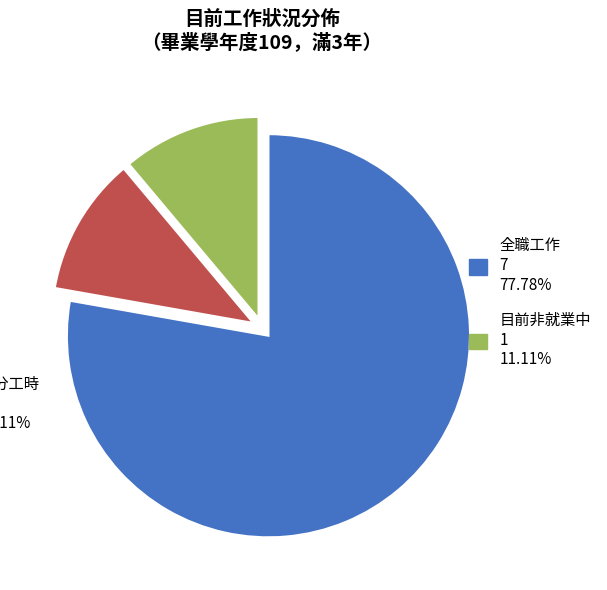

Is there any slice that represents more than half of the pie?

Yes